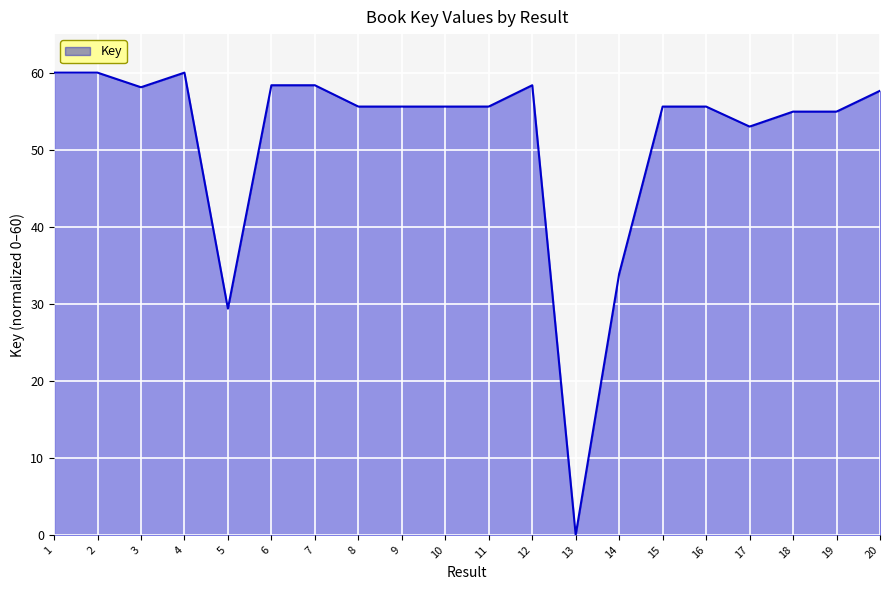

At which category does the data reach its first local valley?

3